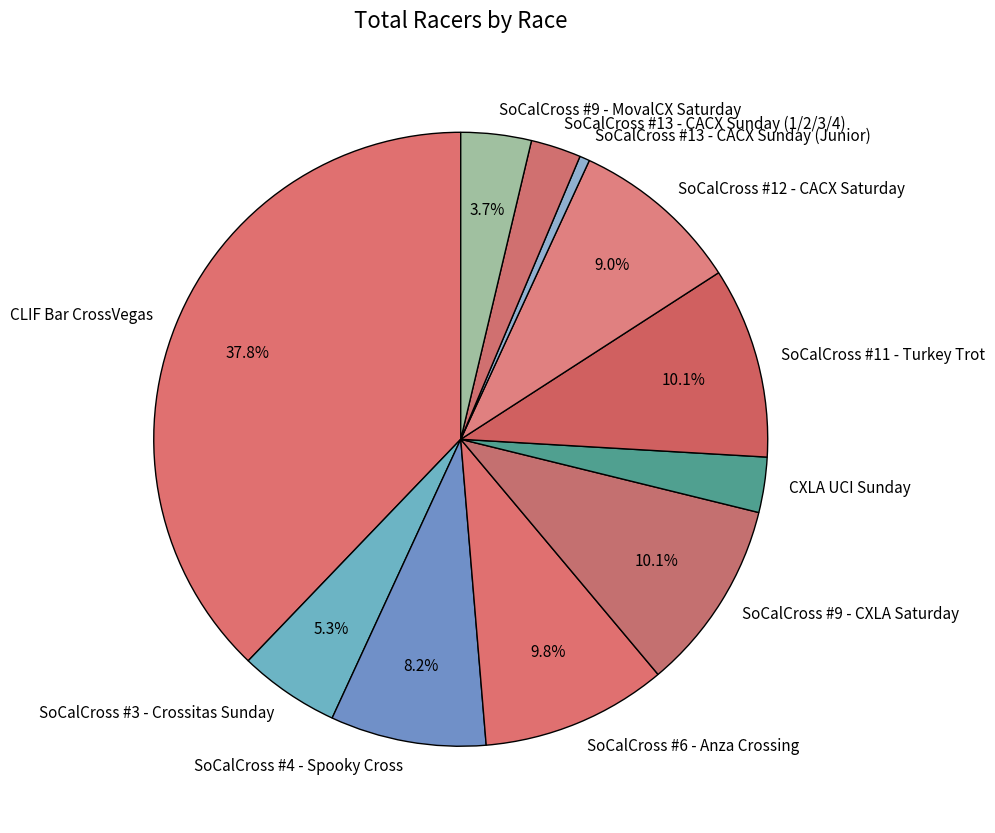

Which slice is the largest?

CLIF Bar CrossVegas